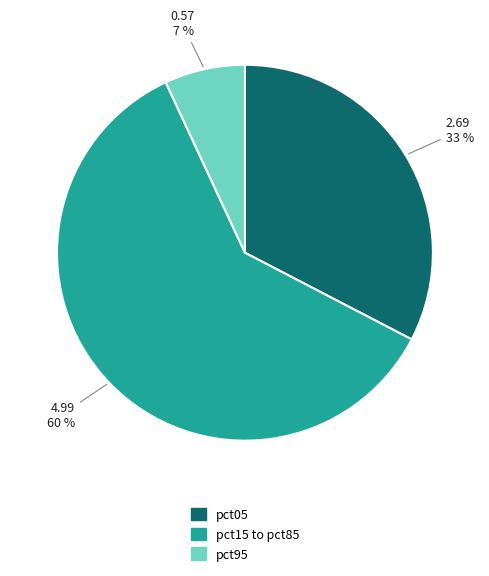

Is the sum of pct95 and pct15 to pct85 greater than half?

Yes